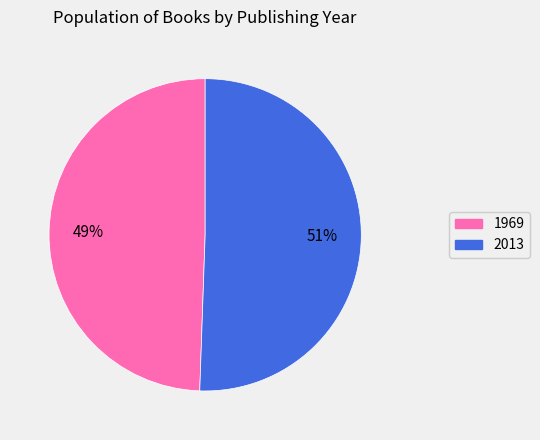

How many segments does this pie chart have?

2